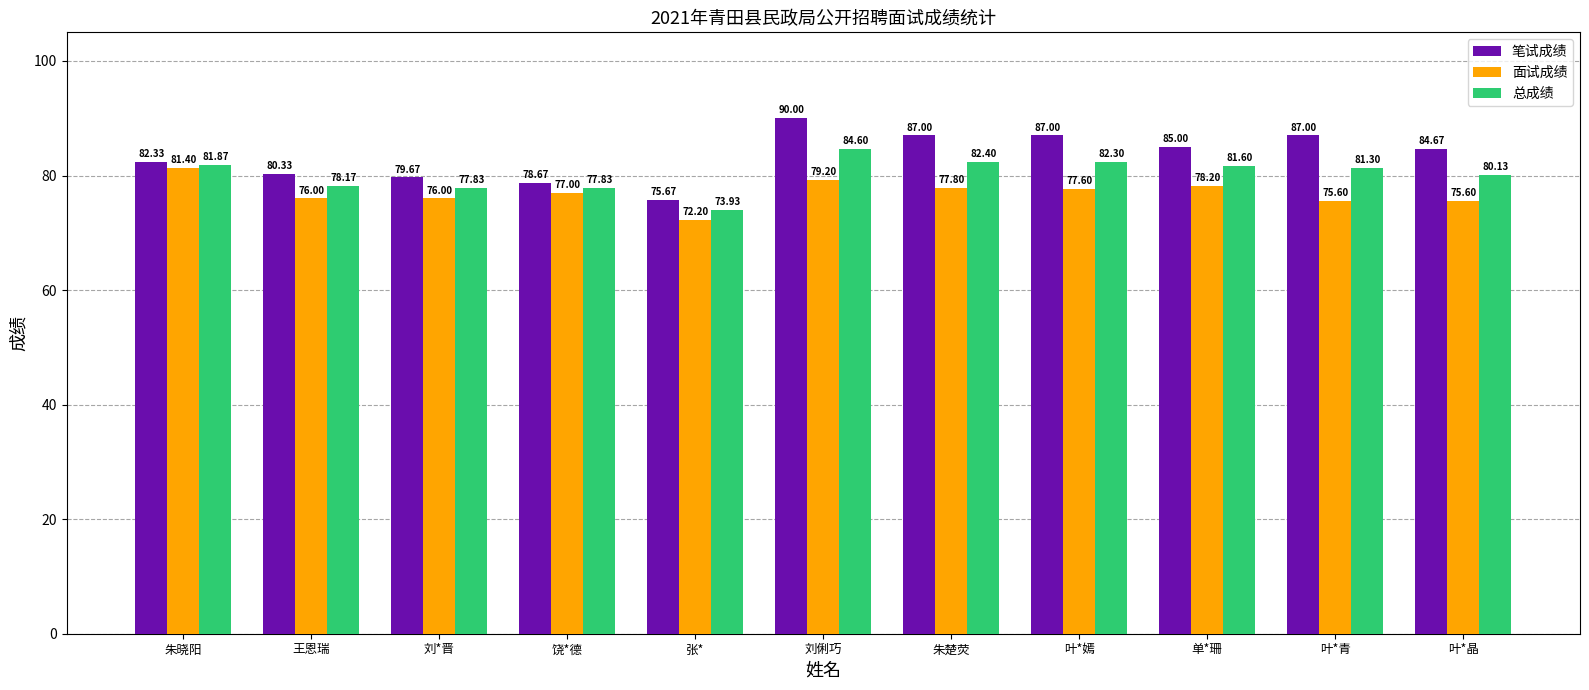

At which label does 总成绩 first exceed 81?

朱晓阳